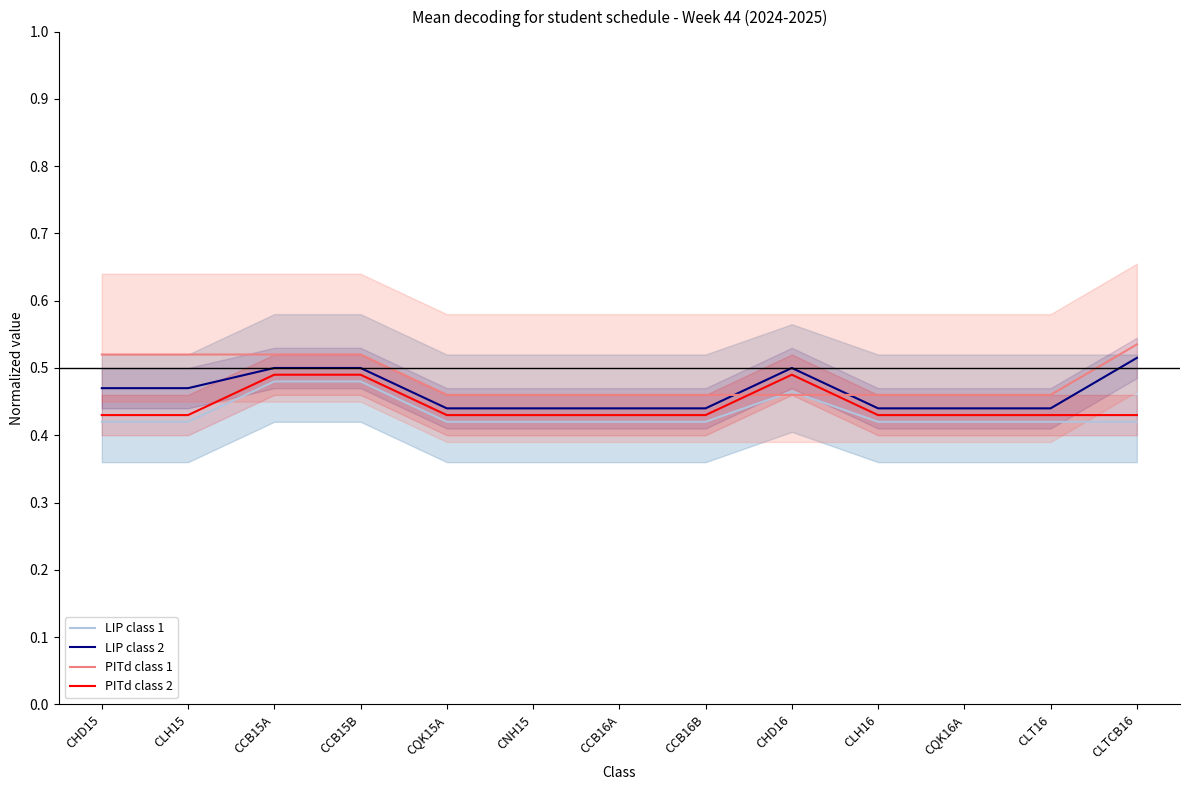

True or false: LIP class 1 has a value of 0.2 at CLTCB16.

False